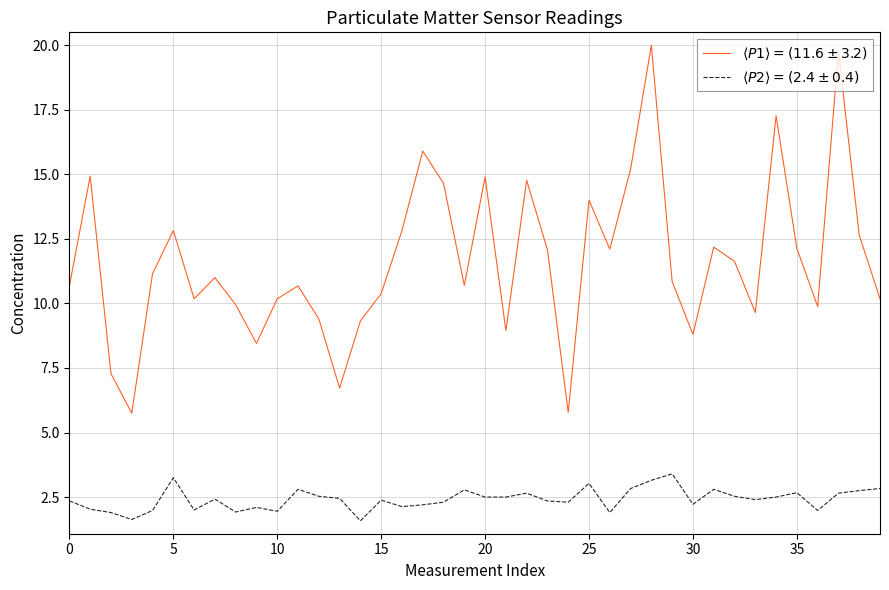

Rank the series by their average value, from highest to lowest.

$\langle P1 \rangle = (11.6 \pm 3.2)$, $\langle P2 \rangle = (2.4 \pm 0.4)$